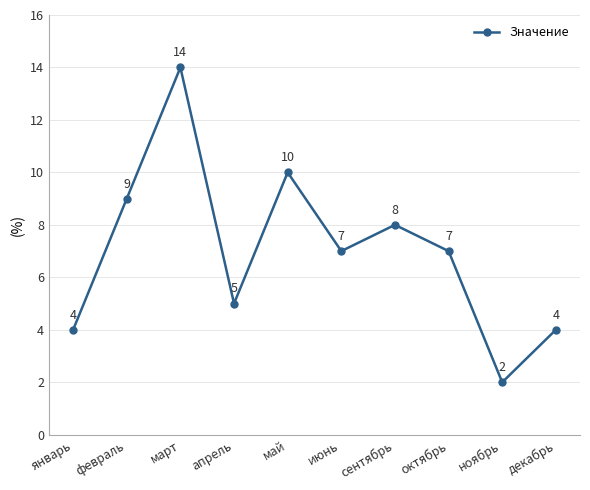

Reading right to left, what are all the values shown in this chart?

4	2	7	8	7	10	5	14	9	4